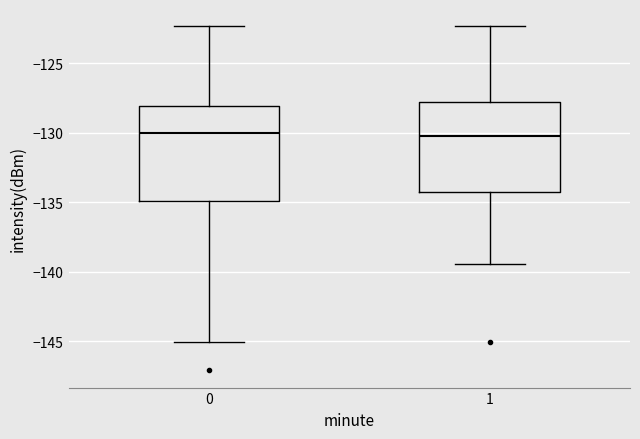

Where does the upper whisker of the box at x = 0 end on the y-axis? The values are not printed on the chart, so give them approximately, as read against the axis.

-122.5